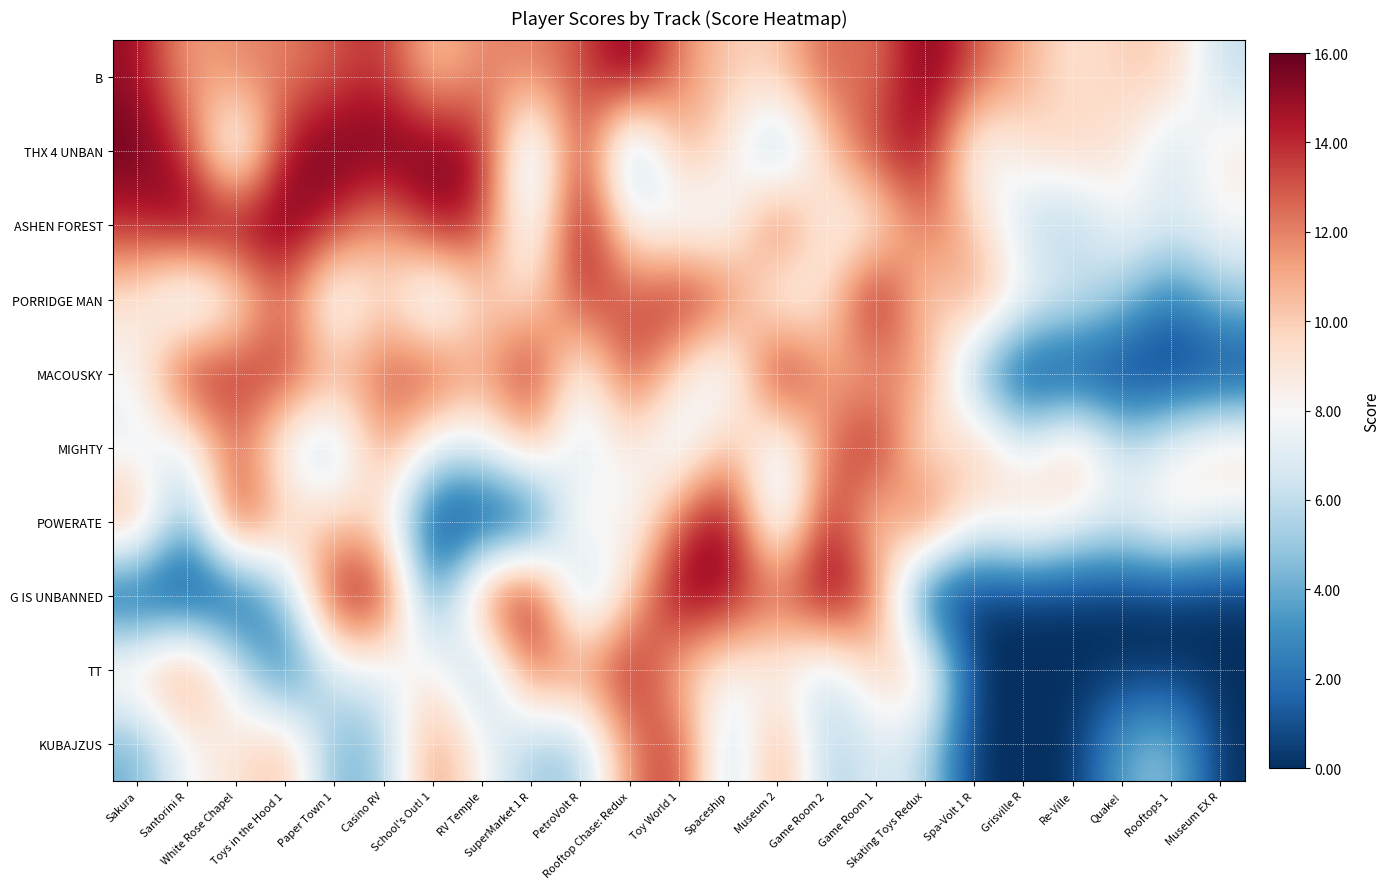

Reading left to right, what are all the values shown in this chart?

B: Sakura=15	Santorini R=11	White Rose Chapel=12	Toys in the Hood 1=12	Paper Town 1=13	Casino RV=14	School's Out! 1=10	RV Temple=12	SuperMarket 1 R=12	PetroVolt R=13	Rooftop Chase: Redux=16	Toy World 1=12	Spaceship=10	Museum 2=10	Game Room 2=13	Game Room 1=12	Skating Toys Redux=16	Spa-Volt 1 R=13	Grisville R=11	Re-Ville=9	Quake!=10	Rooftops 1=10	Museum EX R=6
THX 4 UNBAN: Sakura=16	Santorini R=14	White Rose Chapel=5	Toys in the Hood 1=15	Paper Town 1=16	Casino RV=16	School's Out! 1=16	RV Temple=15	SuperMarket 1 R=4	PetroVolt R=15	Rooftop Chase: Redux=3	Toy World 1=11	Spaceship=9	Museum 2=4	Game Room 2=10	Game Room 1=14	Skating Toys Redux=15	Spa-Volt 1 R=7	Grisville R=9	Re-Ville=10	Quake!=9	Rooftops 1=6	Museum EX R=9
ASHEN FOREST: Sakura=14	Santorini R=16	White Rose Chapel=16	Toys in the Hood 1=16	Paper Town 1=14	Casino RV=11	School's Out! 1=15	RV Temple=14	SuperMarket 1 R=6	PetroVolt R=16	Rooftop Chase: Redux=8	Toy World 1=7	Spaceship=7	Museum 2=14	Game Room 2=8	Game Room 1=8	Skating Toys Redux=13	Spa-Volt 1 R=10	Grisville R=6	Re-Ville=5	Quake!=8	Rooftops 1=7	Museum EX R=8
PORRIDGE MAN: Sakura=9	Santorini R=5	White Rose Chapel=8	Toys in the Hood 1=13	Paper Town 1=6	Casino RV=10	School's Out! 1=5	RV Temple=10	SuperMarket 1 R=9	PetroVolt R=14	Rooftop Chase: Redux=13	Toy World 1=15	Spaceship=13	Museum 2=7	Game Room 2=9	Game Room 1=16	Skating Toys Redux=9	Spa-Volt 1 R=12	Grisville R=8	Re-Ville=7	Quake!=5	Rooftops 1=2	Museum EX R=5
MACOUSKY: Sakura=8	Santorini R=15	White Rose Chapel=14	Toys in the Hood 1=14	Paper Town 1=11	Casino RV=13	School's Out! 1=14	RV Temple=11	SuperMarket 1 R=15	PetroVolt R=7	Rooftop Chase: Redux=14	Toy World 1=9	Spaceship=6	Museum 2=16	Game Room 2=11	Game Room 1=11	Skating Toys Redux=12	Spa-Volt 1 R=4	Grisville R=0	Re-Ville=0	Quake!=0	Rooftops 1=0	Museum EX R=0
MIGHTY: Sakura=7	Santorini R=7	White Rose Chapel=13	Toys in the Hood 1=7	Paper Town 1=5	Casino RV=12	School's Out! 1=7	RV Temple=7	SuperMarket 1 R=11	PetroVolt R=6	Rooftop Chase: Redux=9	Toy World 1=6	Spaceship=11	Museum 2=6	Game Room 2=12	Game Room 1=15	Skating Toys Redux=8	Spa-Volt 1 R=11	Grisville R=7	Re-Ville=11	Quake!=6	Rooftops 1=8	Museum EX R=10
POWERATE: Sakura=12	Santorini R=3	White Rose Chapel=15	Toys in the Hood 1=10	Paper Town 1=10	Casino RV=9	School's Out! 1=0	RV Temple=0	SuperMarket 1 R=0	PetroVolt R=10	Rooftop Chase: Redux=7	Toy World 1=13	Spaceship=16	Museum 2=5	Game Room 2=15	Game Room 1=9	Skating Toys Redux=14	Spa-Volt 1 R=8	Grisville R=10	Re-Ville=8	Quake!=7	Rooftops 1=9	Museum EX R=7
G IS UNBANNED: Sakura=0	Santorini R=0	White Rose Chapel=0	Toys in the Hood 1=5	Paper Town 1=15	Casino RV=15	School's Out! 1=2	RV Temple=13	SuperMarket 1 R=16	PetroVolt R=4	Rooftop Chase: Redux=10	Toy World 1=16	Spaceship=15	Museum 2=13	Game Room 2=16	Game Room 1=13	Skating Toys Redux=0	Spa-Volt 1 R=0	Grisville R=0	Re-Ville=0	Quake!=0	Rooftops 1=0	Museum EX R=0
TT: Sakura=10	Santorini R=13	White Rose Chapel=7	Toys in the Hood 1=1	Paper Town 1=7	Casino RV=7	School's Out! 1=9	RV Temple=4	SuperMarket 1 R=13	PetroVolt R=12	Rooftop Chase: Redux=15	Toy World 1=10	Spaceship=8	Museum 2=8	Game Room 2=6	Game Room 1=10	Skating Toys Redux=10	Spa-Volt 1 R=0	Grisville R=0	Re-Ville=0	Quake!=0	Rooftops 1=0	Museum EX R=0
KUBAJZUS: Sakura=4	Santorini R=8	White Rose Chapel=9	Toys in the Hood 1=11	Paper Town 1=4	Casino RV=5	School's Out! 1=12	RV Temple=8	SuperMarket 1 R=5	PetroVolt R=5	Rooftop Chase: Redux=12	Toy World 1=14	Spaceship=5	Museum 2=12	Game Room 2=5	Game Room 1=7	Skating Toys Redux=6	Spa-Volt 1 R=0	Grisville R=0	Re-Ville=0	Quake!=4	Rooftops 1=5	Museum EX R=0